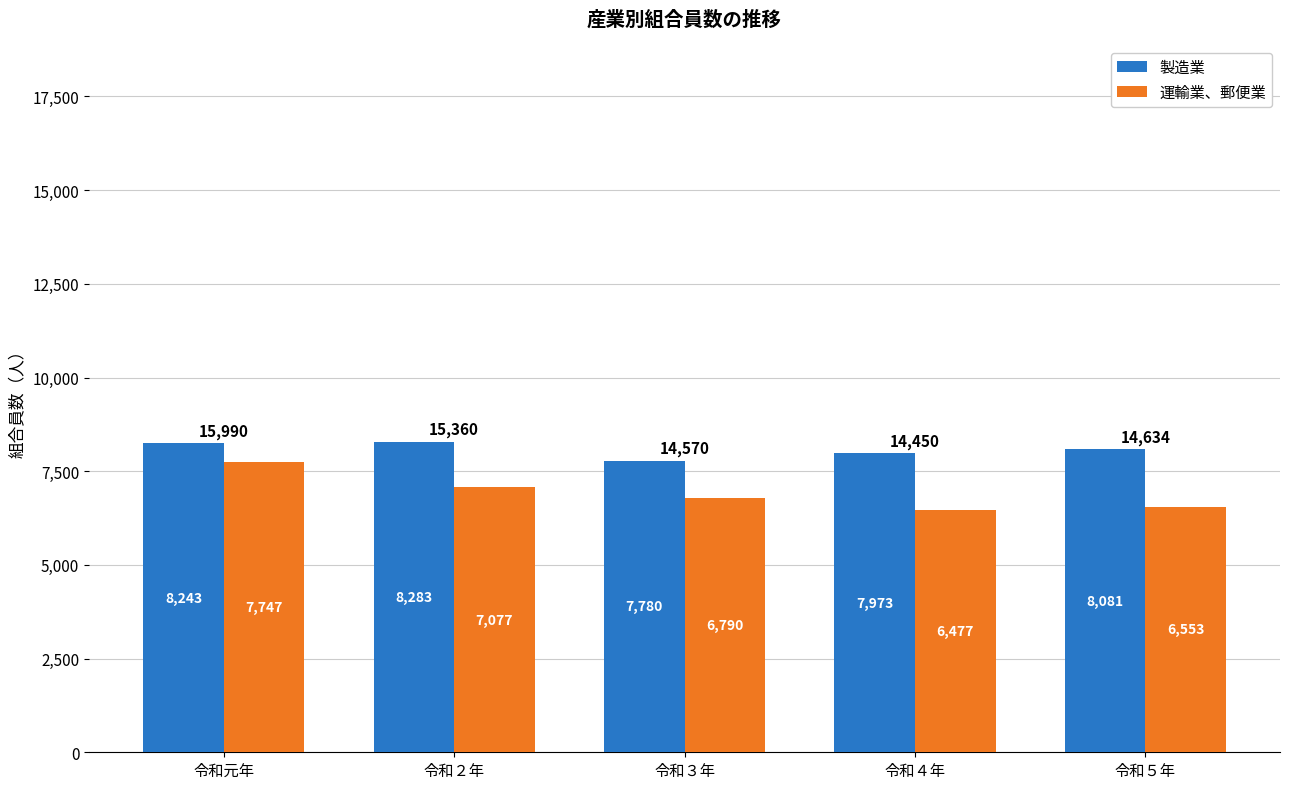

Reading left to right, extract all data points from this chart.

製造業: 令和元年=8243	令和２年=8283	令和３年=7780	令和４年=7973	令和５年=8081
運輸業、郵便業: 令和元年=7747	令和２年=7077	令和３年=6790	令和４年=6477	令和５年=6553